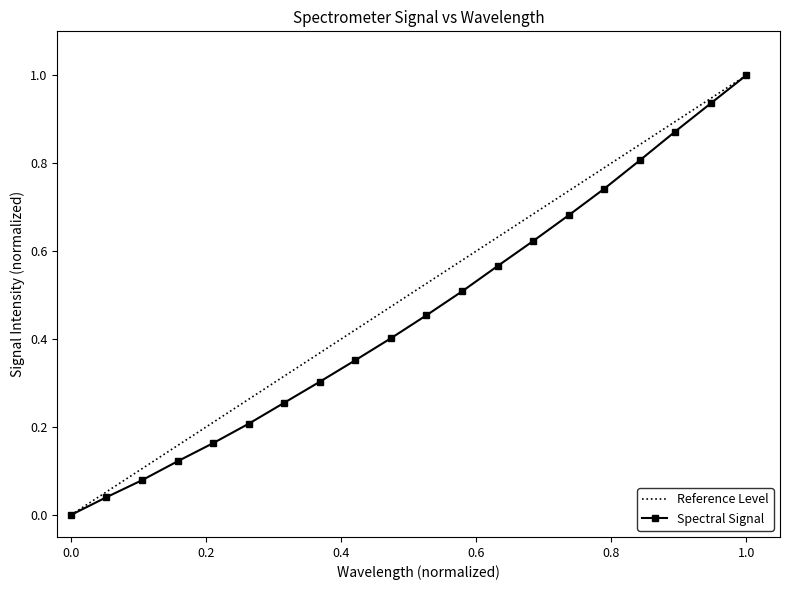

What is the highest value of the Spectral Signal series?

1.0